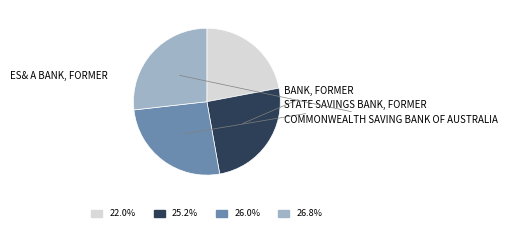

Is there any slice that represents more than half of the pie?

No